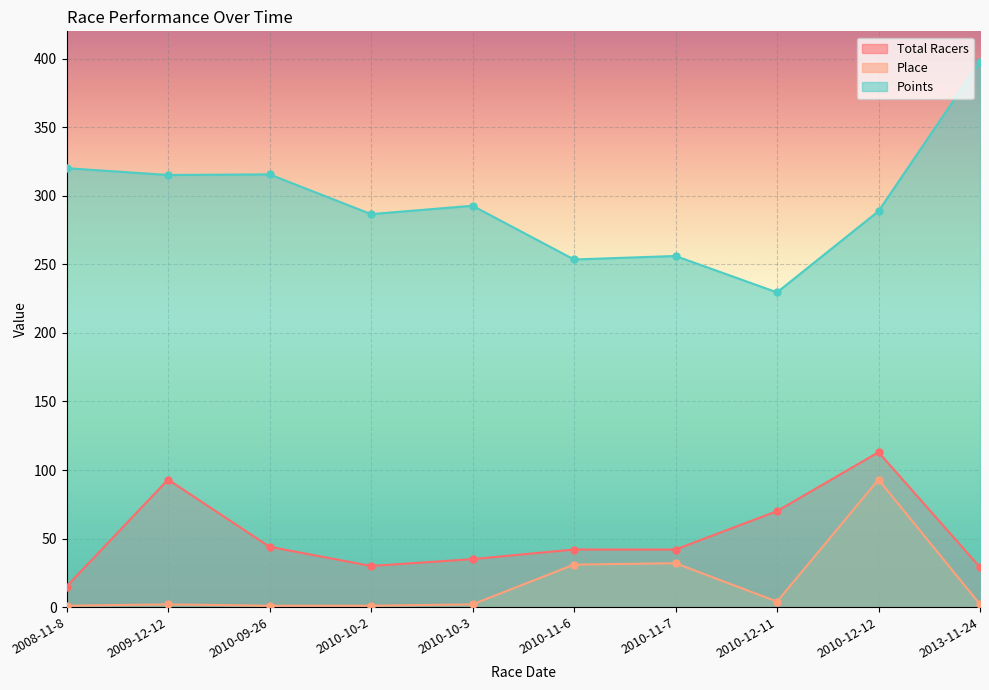

Which series has the largest total across all categories?

Points